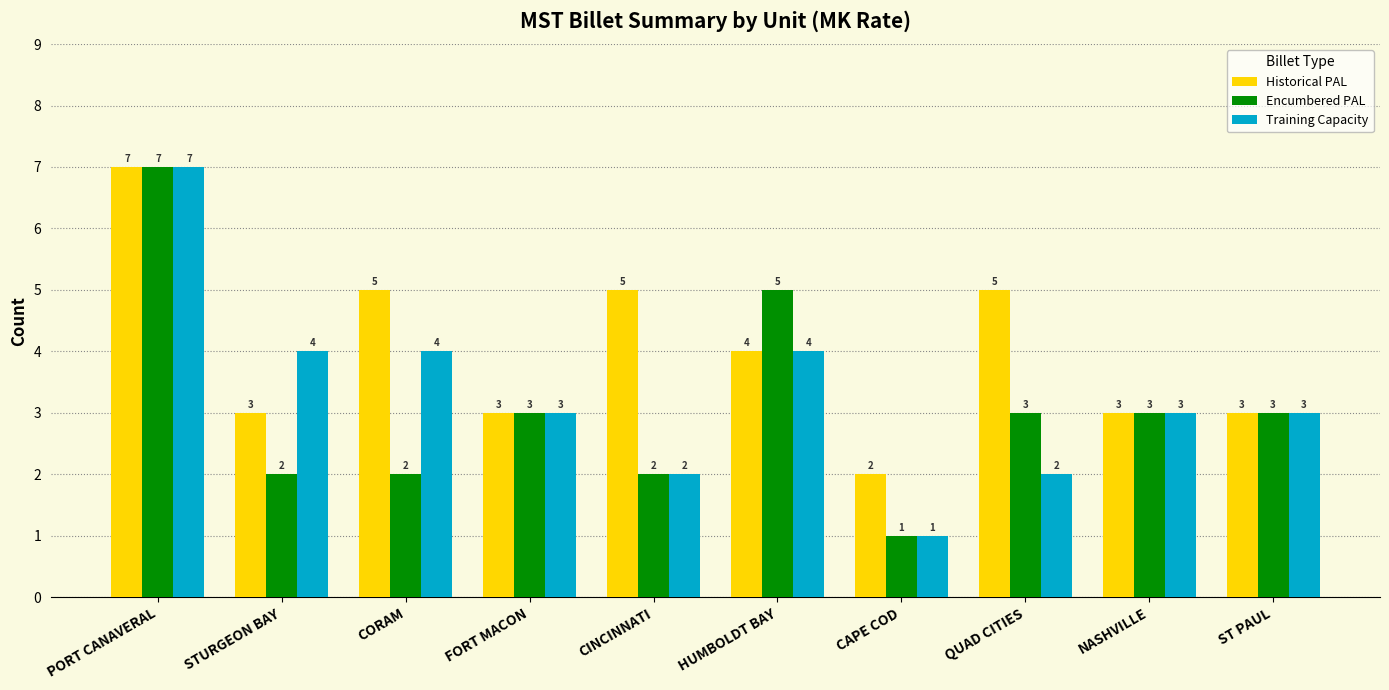

The value of Historical PAL at CORAM is 5. True or false?

True